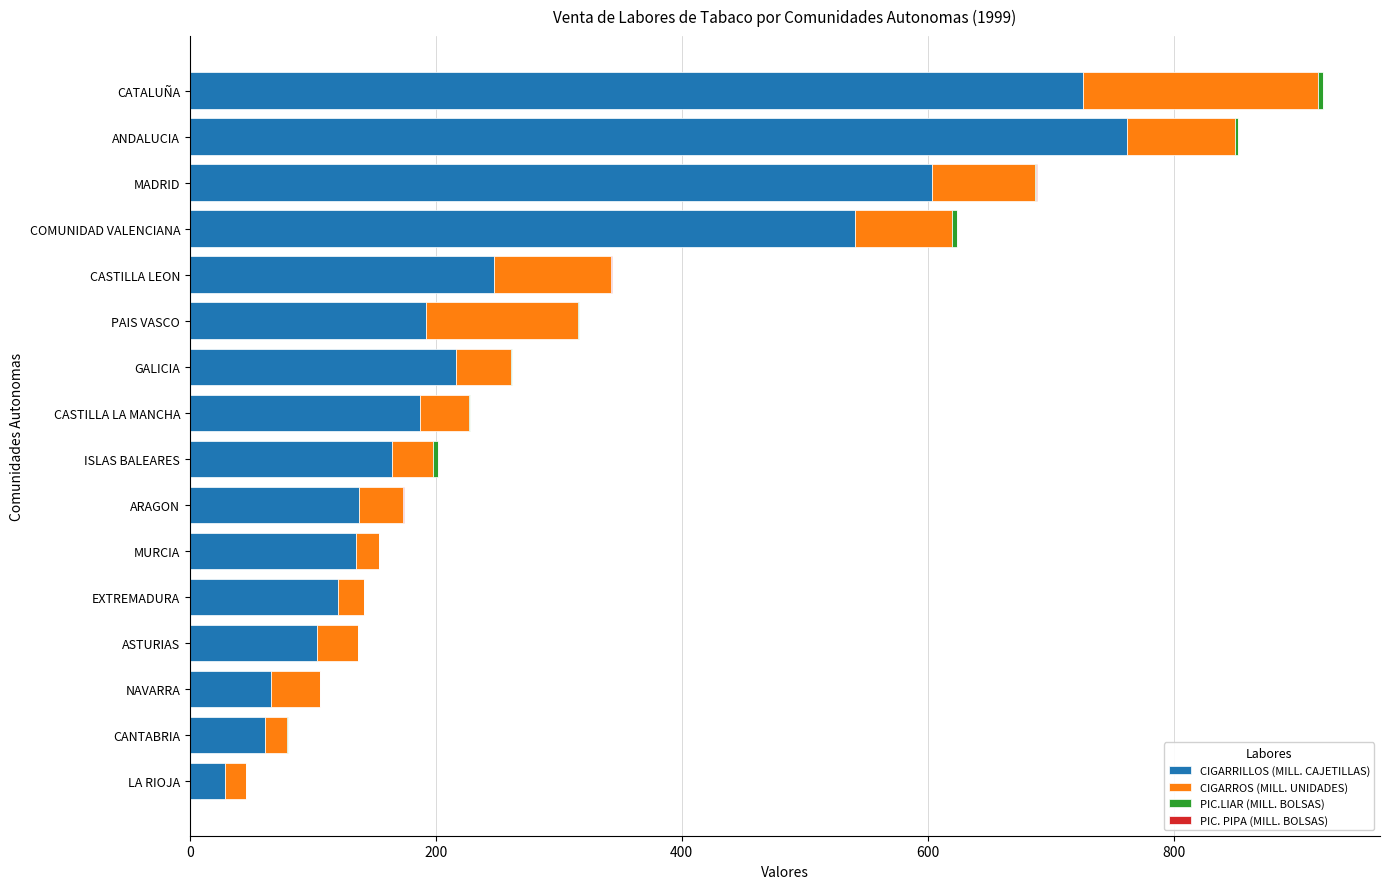

The CIGARRILLOS (MILL. CAJETILLAS) series shows 95.9 at PAIS VASCO. True or false?

False